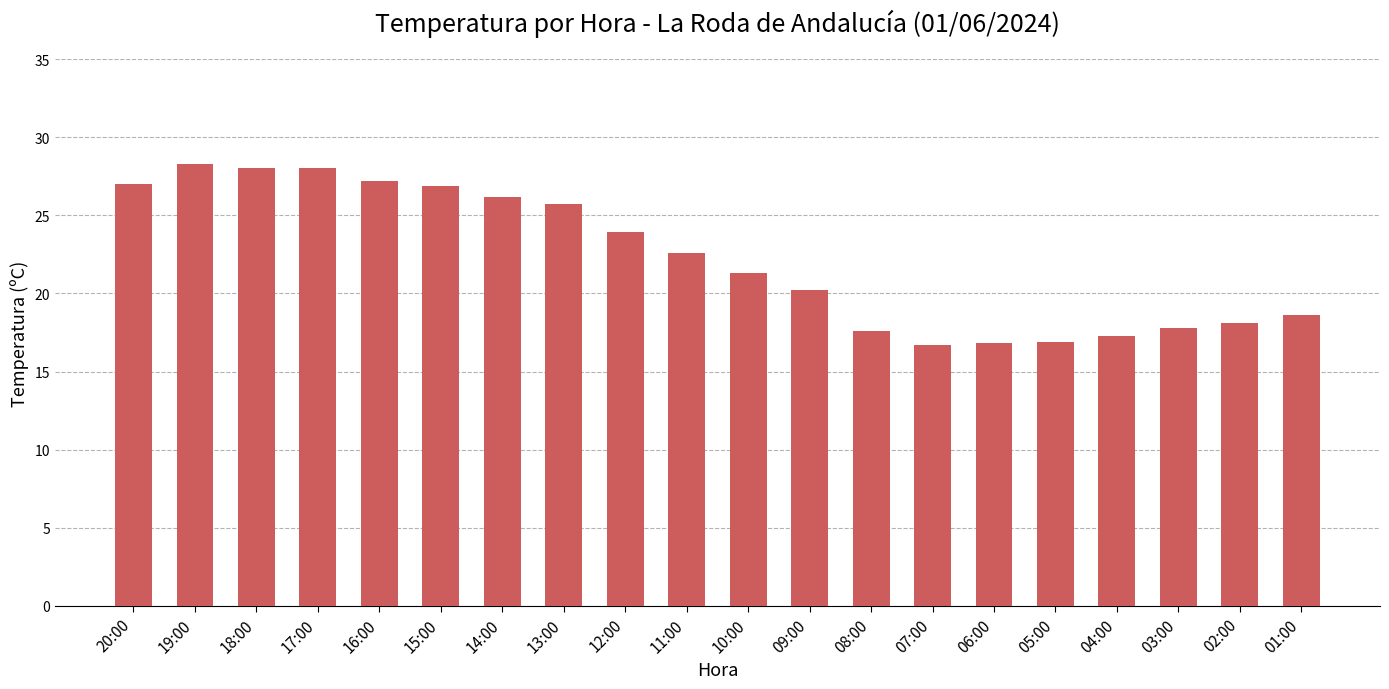

Approximately how many times larger is the value at 18:00 compared to 02:00?

1.5